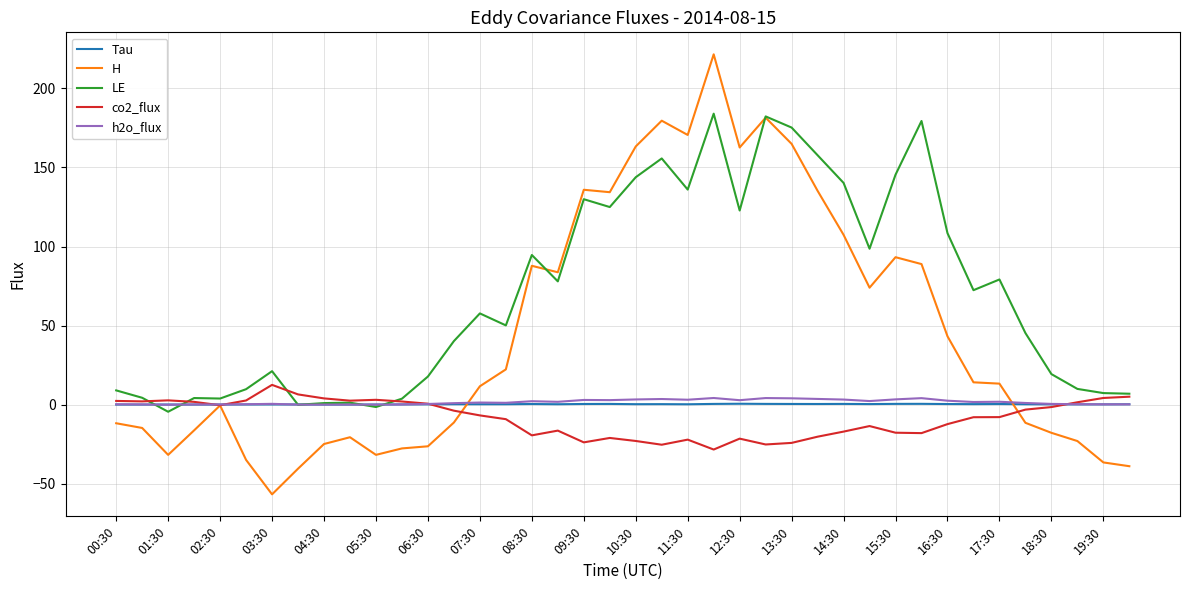

Which series has the largest range (max minus min)?

H